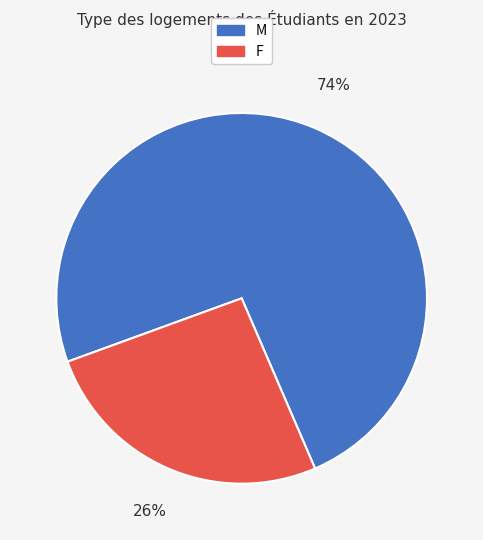

Is the sum of M and F greater than half?

Yes